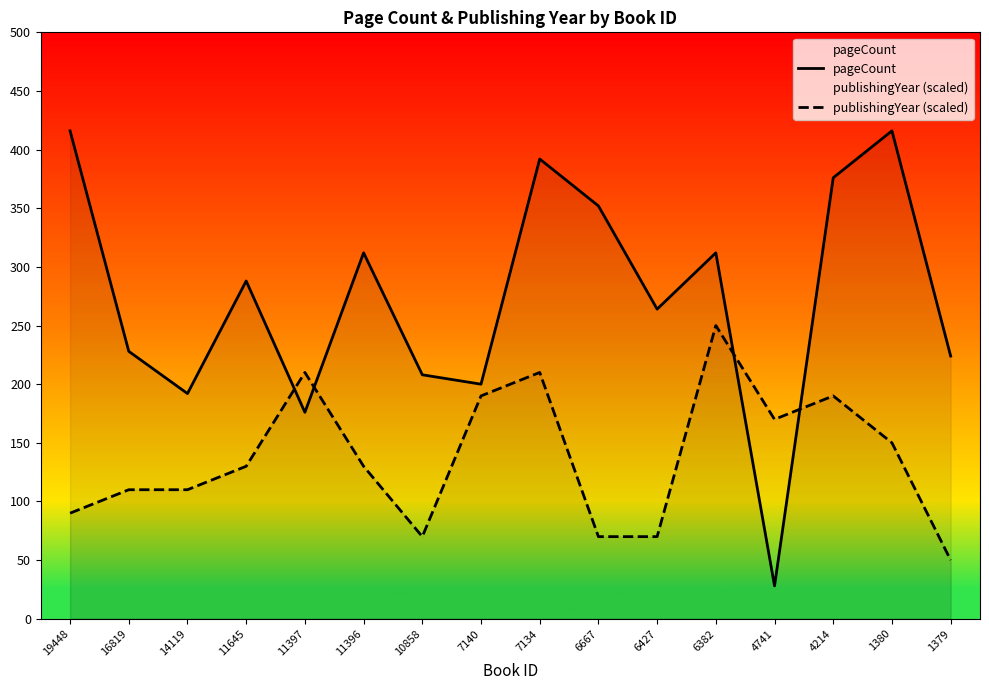

At which category does pageCount reach its first local peak?

11645